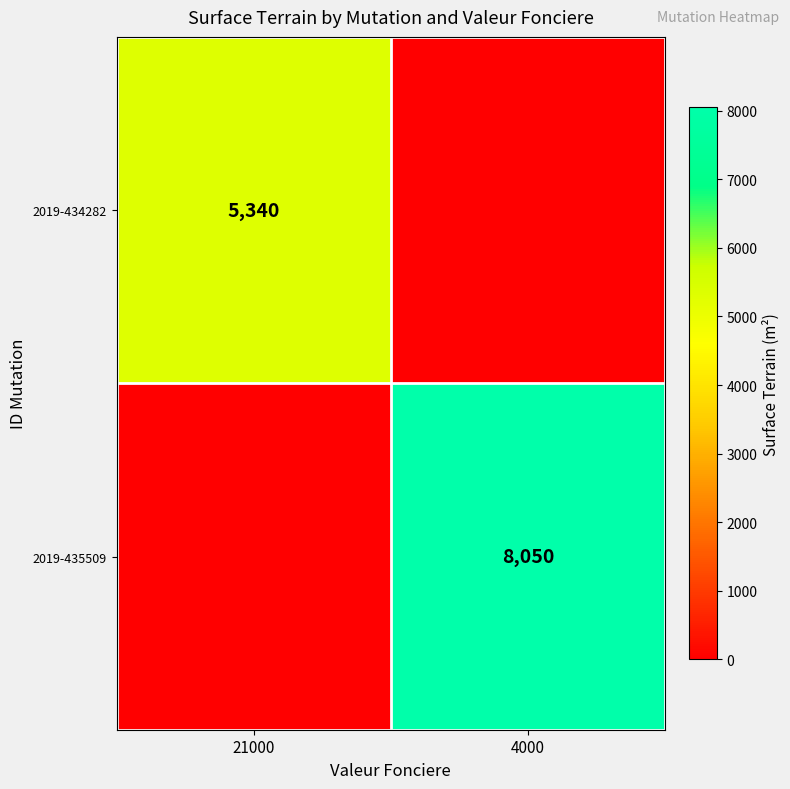

Is it true that 2019-434282 equals 5340 at 21000?

True